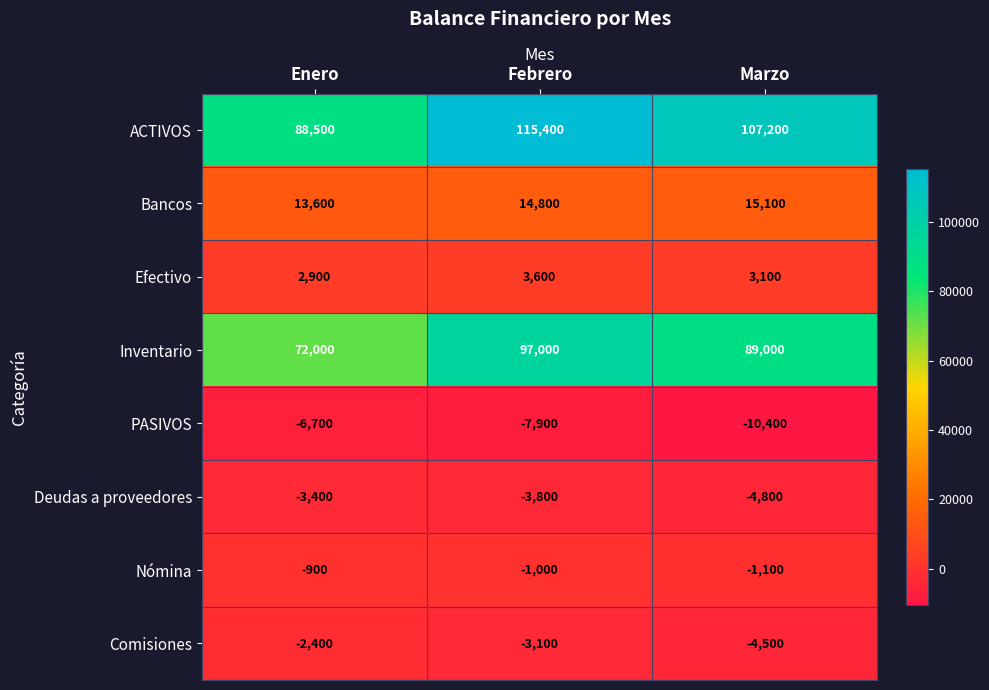

At which category does the chart reach its minimum across all series?

Marzo